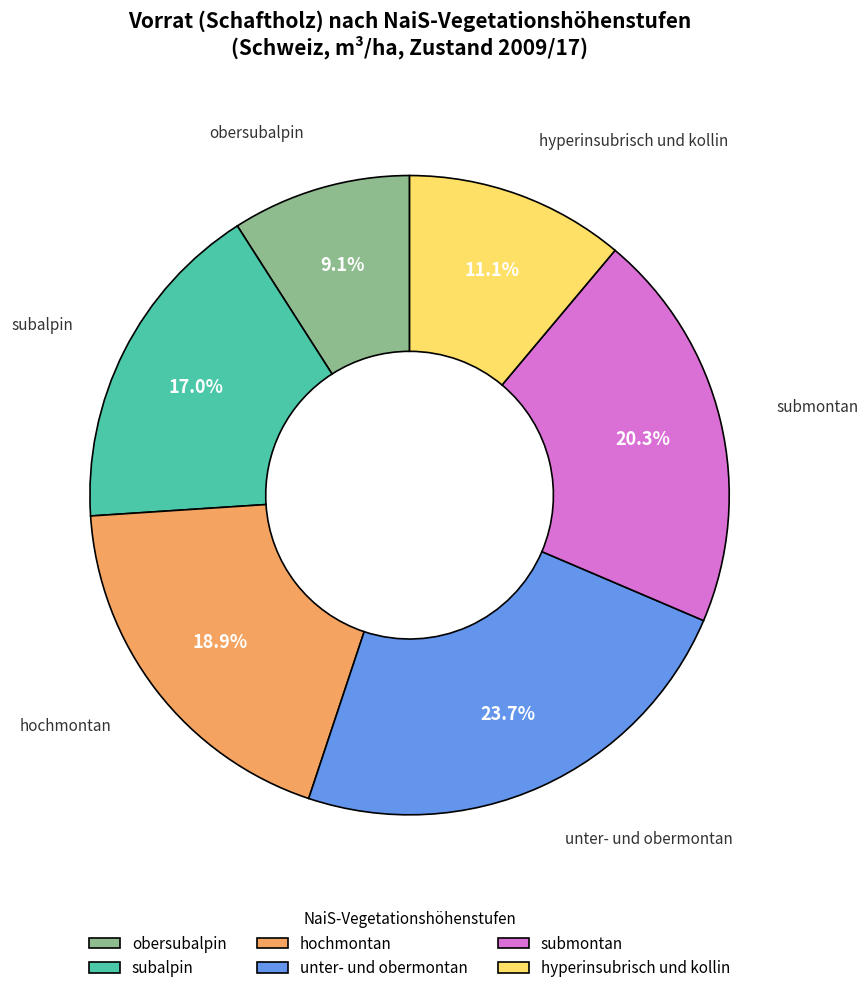

Does any single category account for the majority?

No